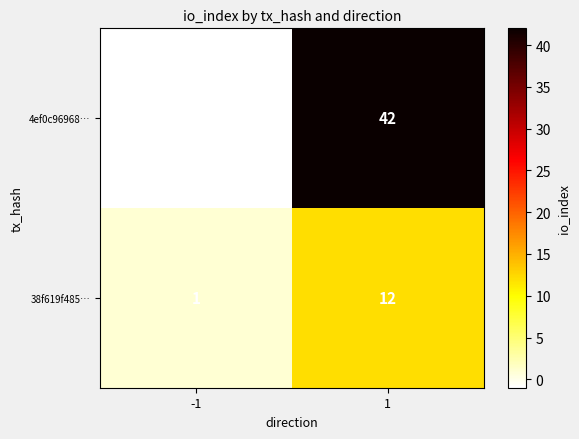

Which series has the widest spread of values?

4ef0c96968…